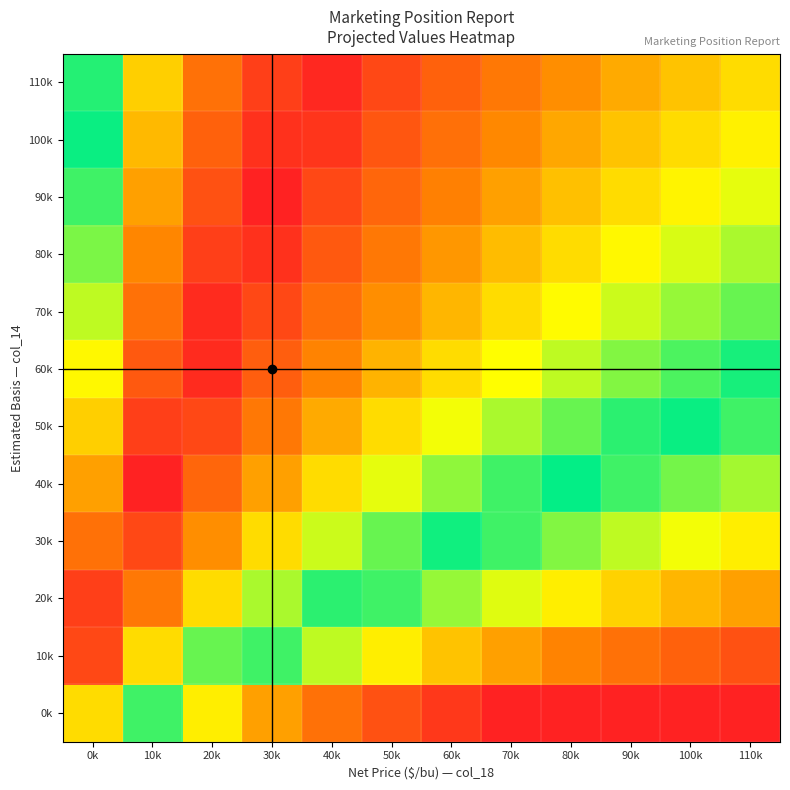

At which category is the sum across all series the highest?

20k